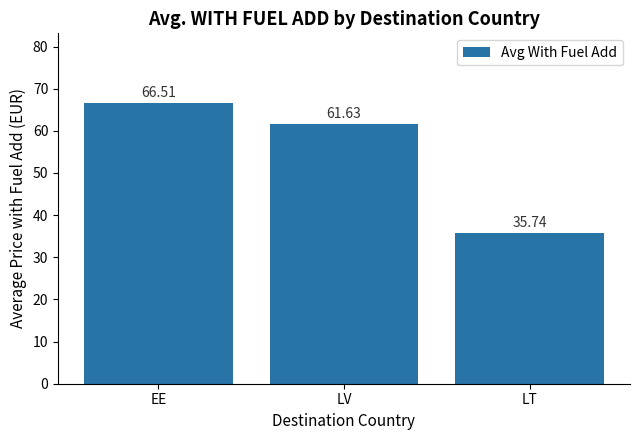

Read the value at LV.

61.6